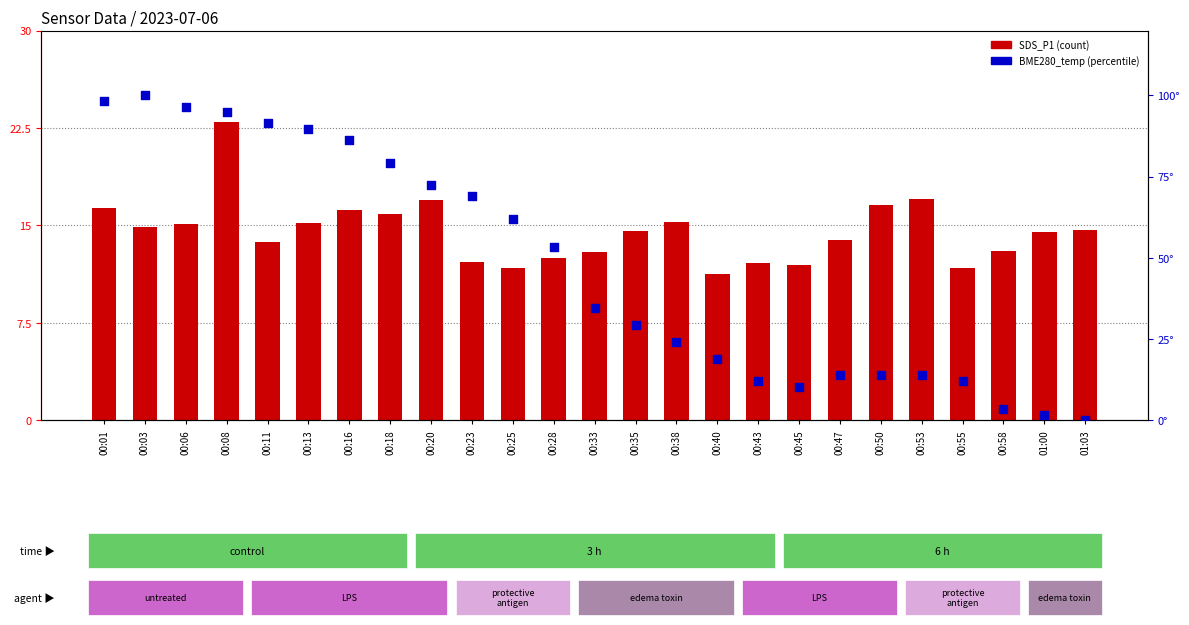

Which series has the widest spread of Y values?

BME280_temperature